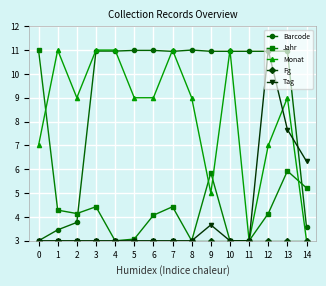

The value of Tag at 7 is 1.2. True or false?

False